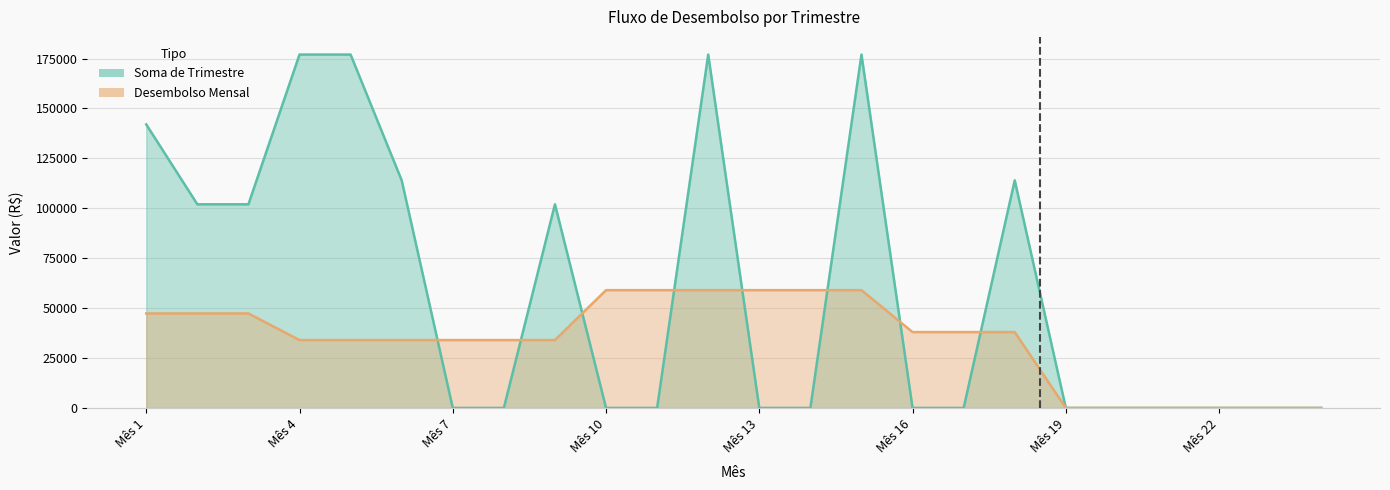

At which category is the sum across all series the highest?

12